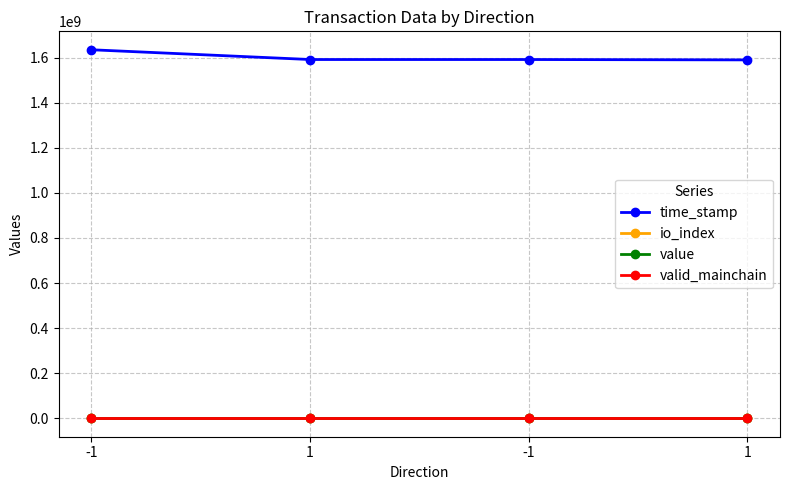

True or false: valid_mainchain and value intersect in this chart.

False